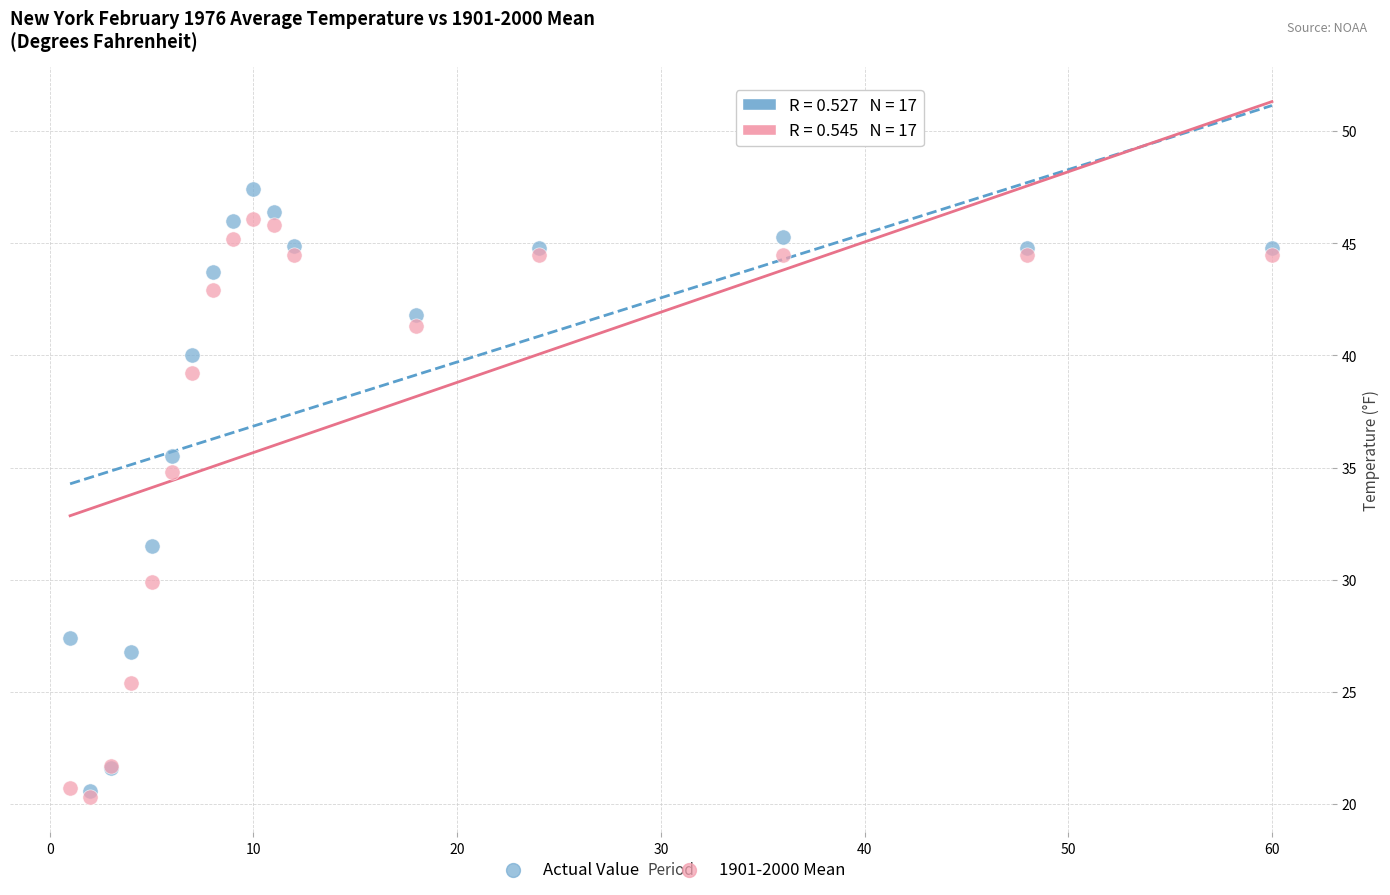

In the Actual Value series, what Y value is closest to 34?

35.5